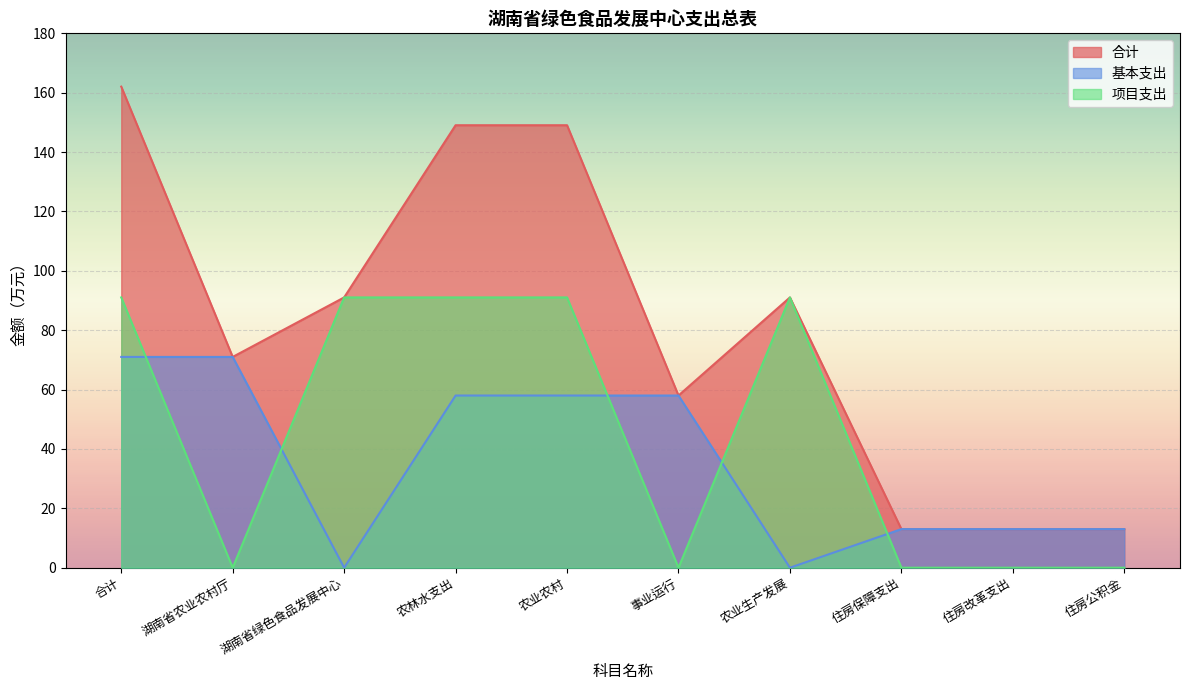

How many interior local valleys does the 基本支出 series have?

2